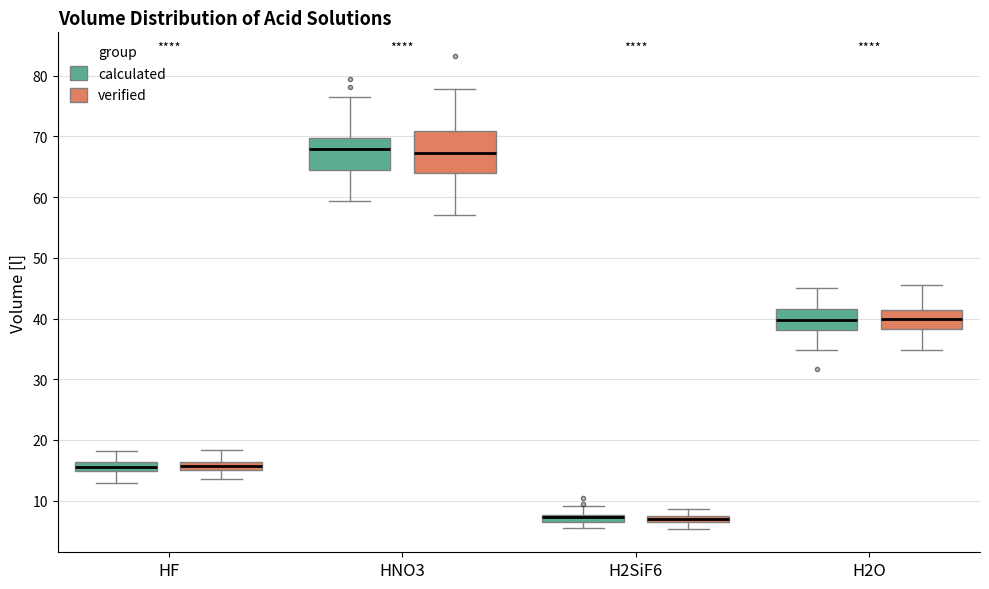

Where is the lower edge of the box for HF (verified) on the y-axis? The values are not printed on the chart, so give them approximately, as read against the axis.

15